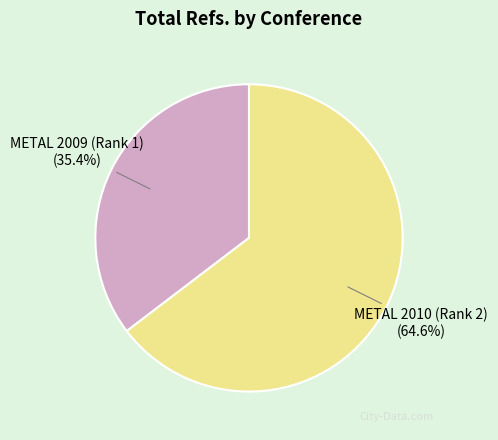

What percentage is the METAL 2009 (Rank 1) slice, to the nearest percent?

35%